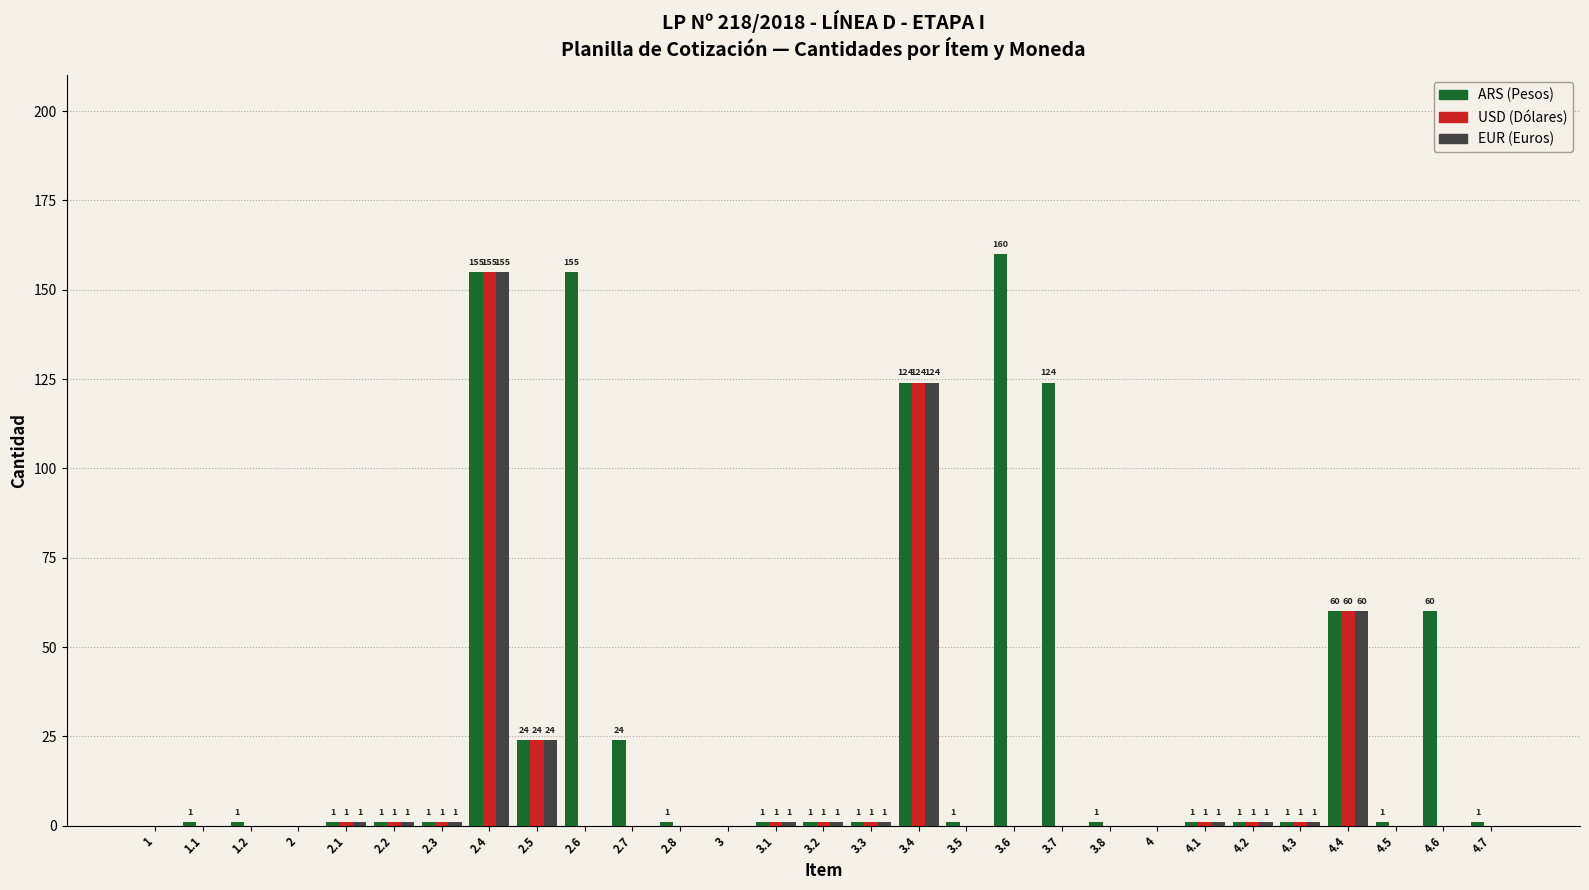

What is the greatest value displayed?

160